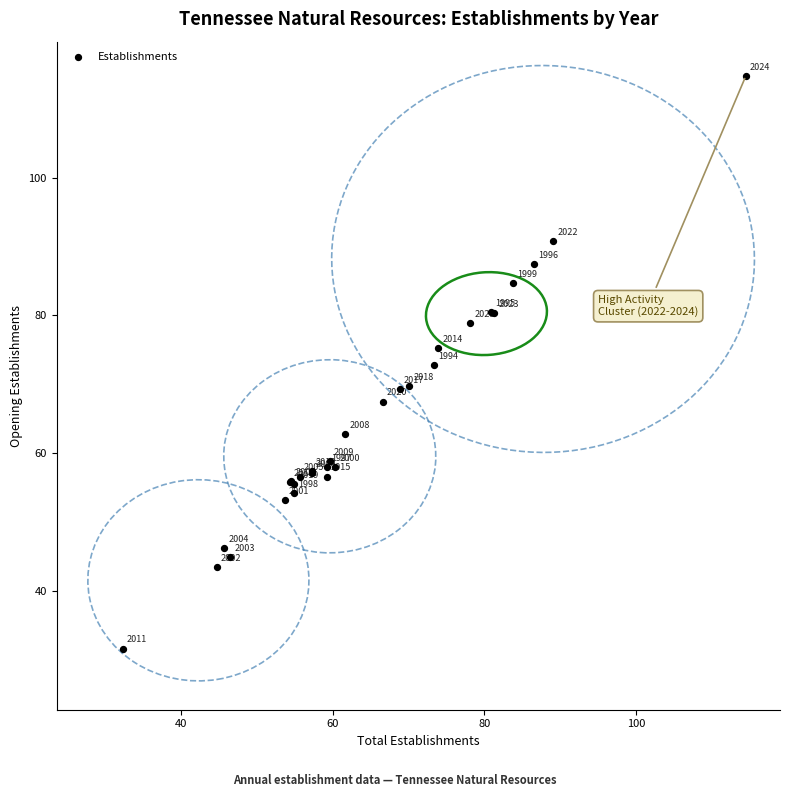

What Y value in the scatter plot is closest to 73?

72.8